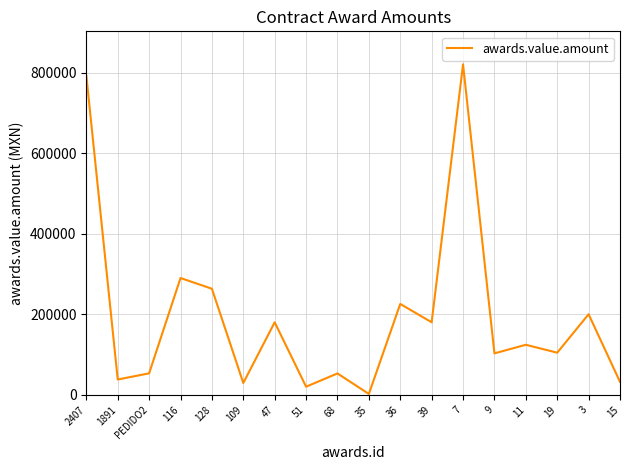

Is it true that the value at 7 is 820655.1?

True